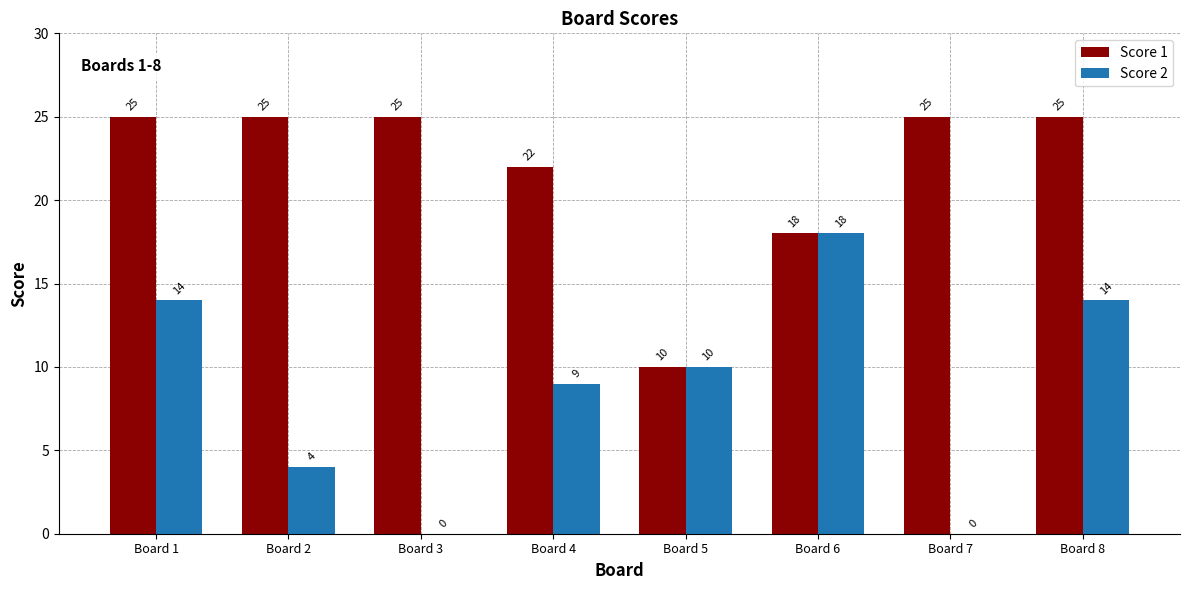

What is the total value across all series at Board 5?

20